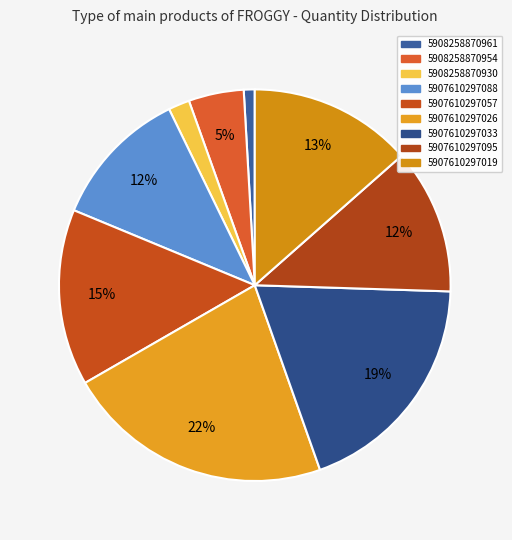

What is the change in value from 5907610297033 to 5907610297019?

-2216